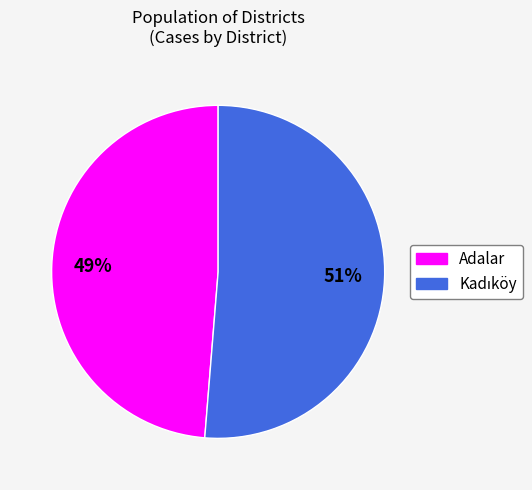

What percentage is the Adalar slice, to the nearest percent?

49%